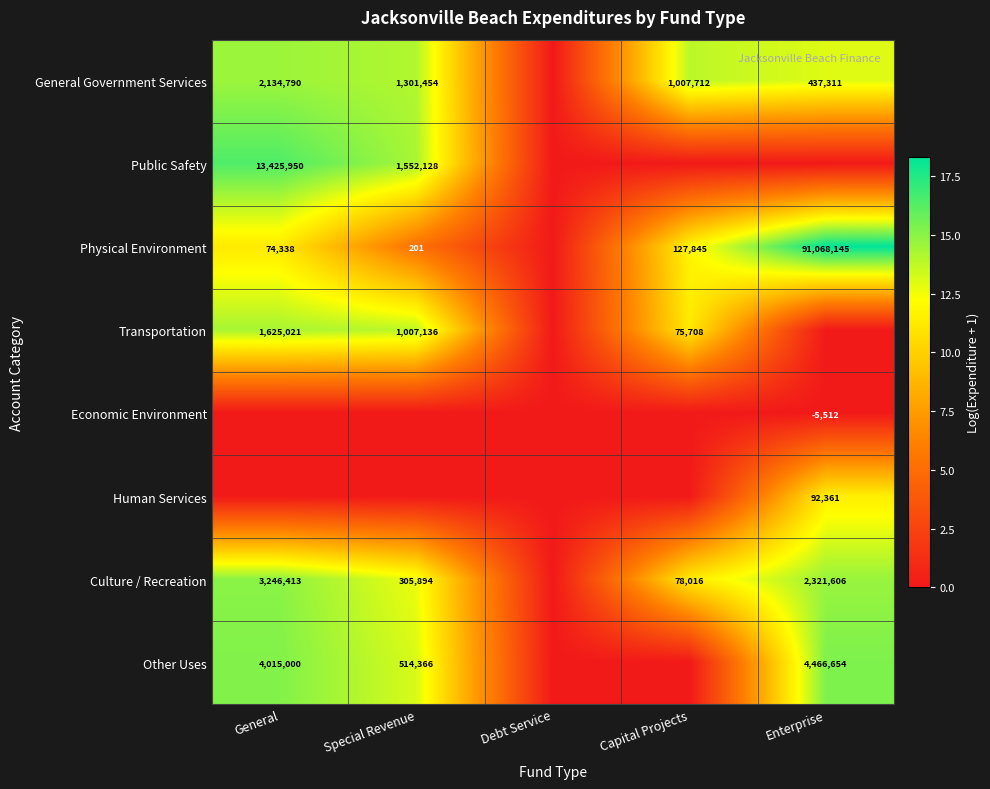

The Transportation series shows 1320851 at Special Revenue. True or false?

False